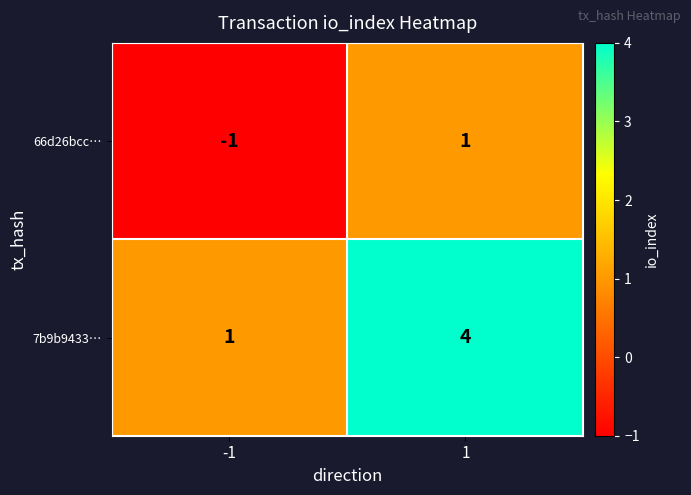

At which category is the sum across all series the highest?

1